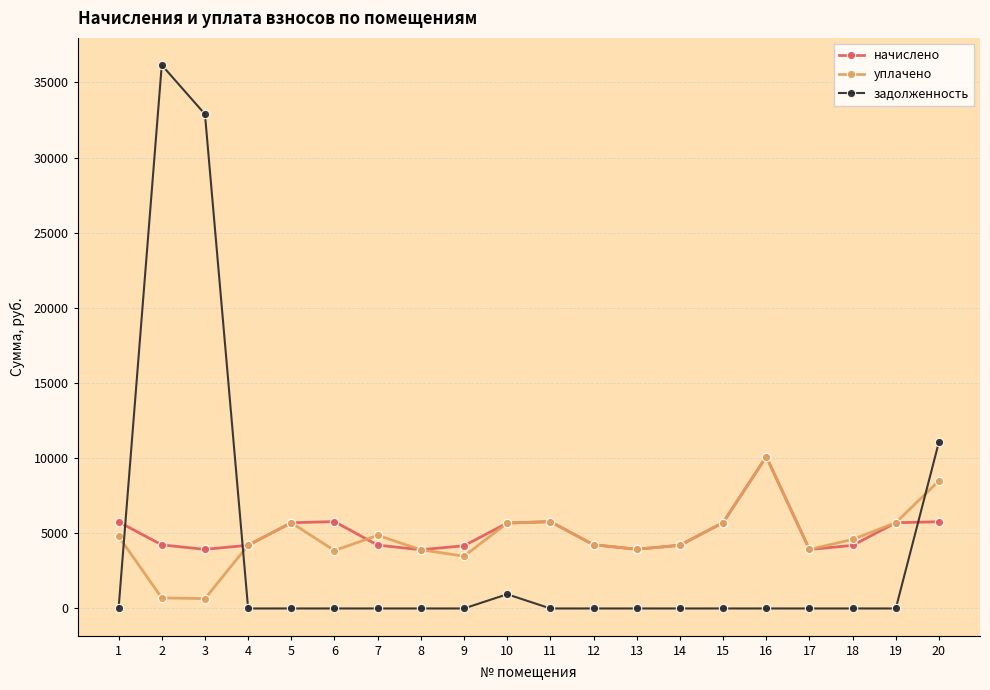

At how many categories does at least one series exceed 10647?

3